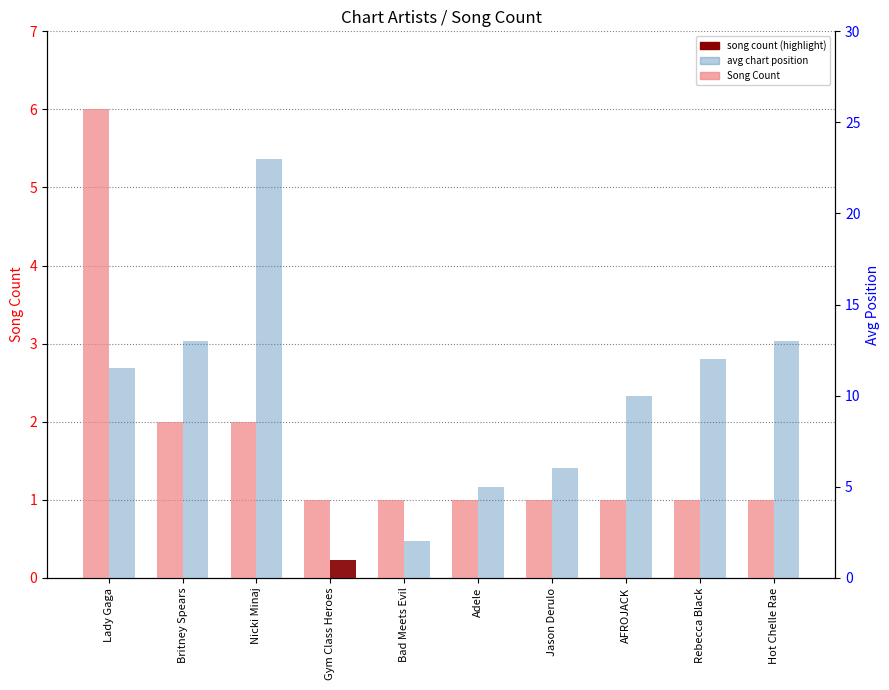

What is the value of the Avg Position bar at the 10th from the left?

13.0